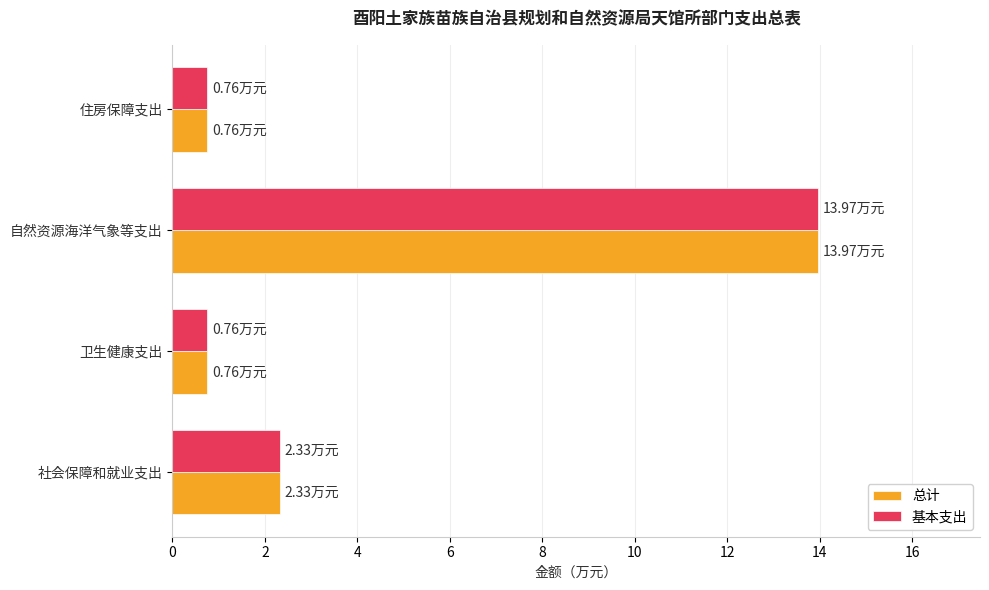

What is the sum of the 基本支出 values at 卫生健康支出 and 社会保障和就业支出?

3.1